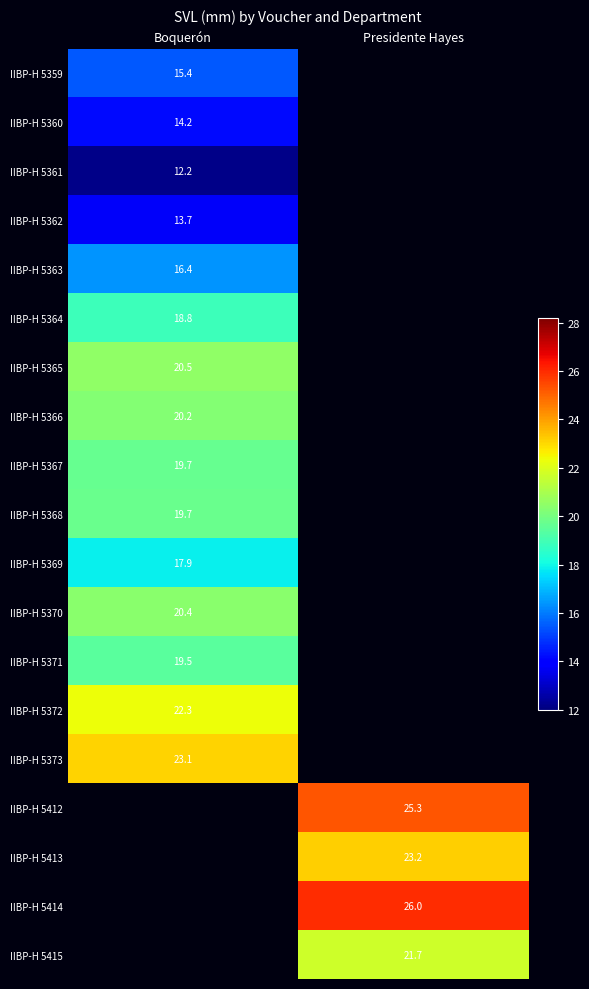

Which label corresponds to the smallest value in the chart?

Boquerón